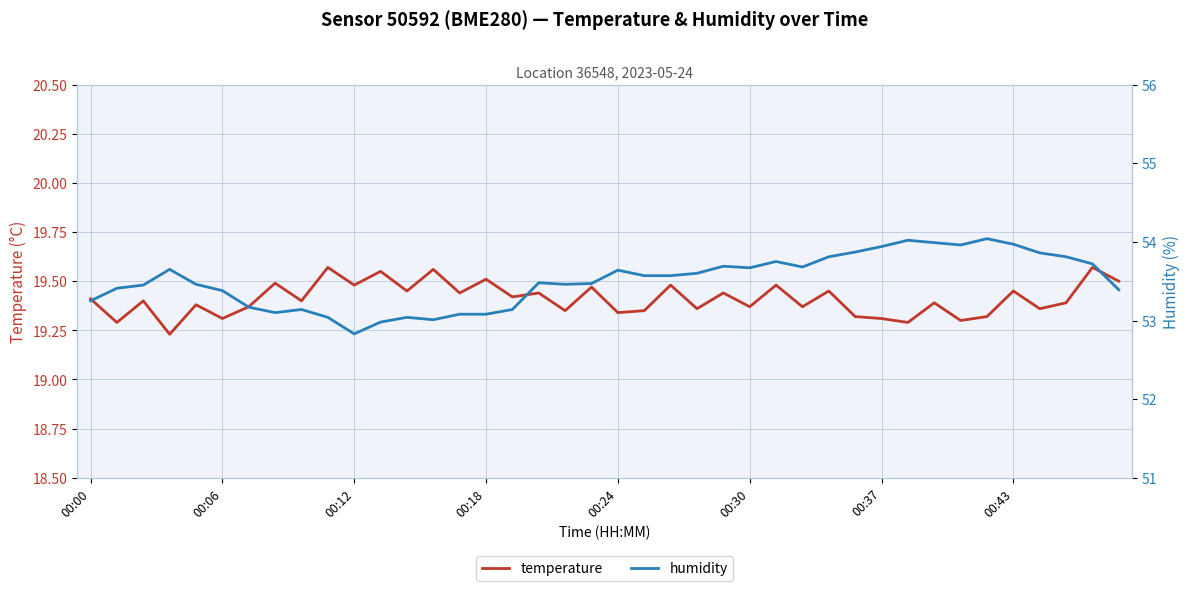

The temperature series shows 11.7 at 00:12. True or false?

False